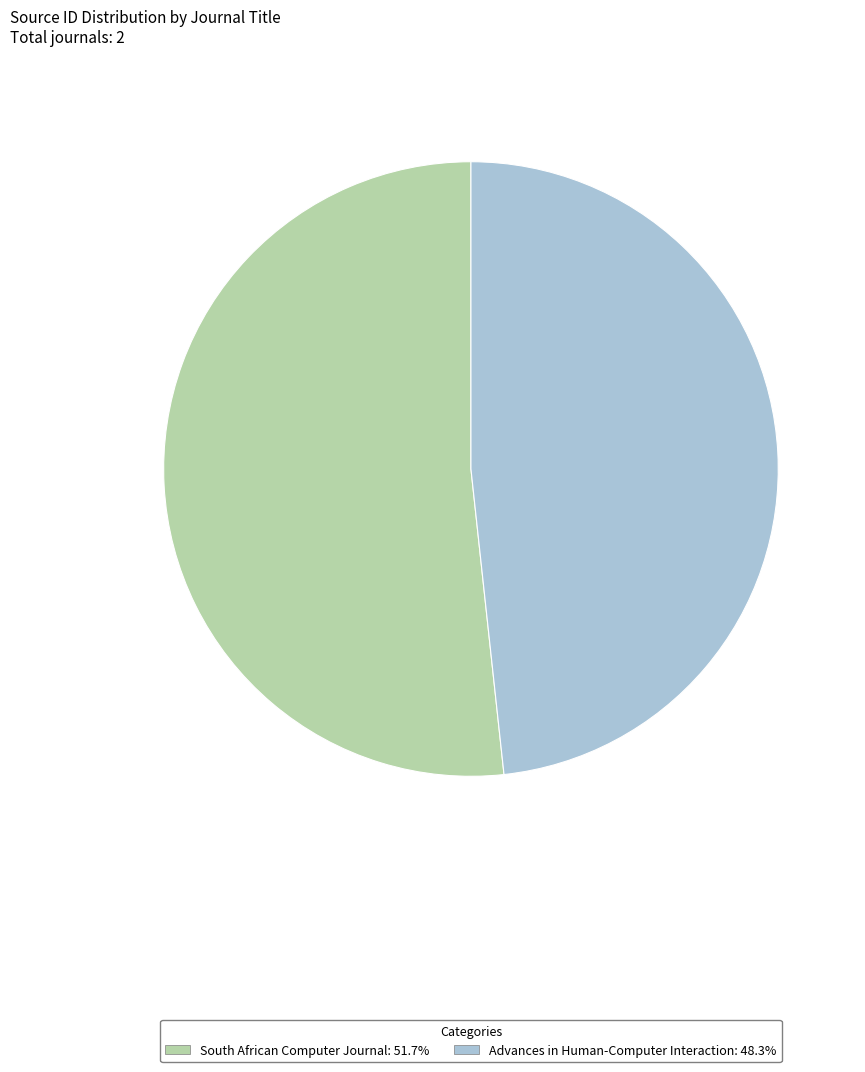

Count the number of slices in the pie.

2